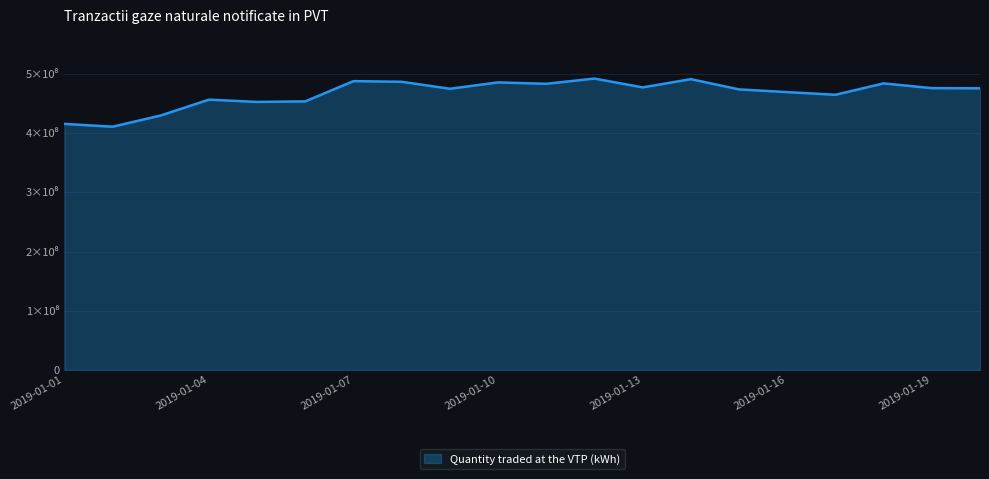

Does the chart have visible grid lines?

Yes